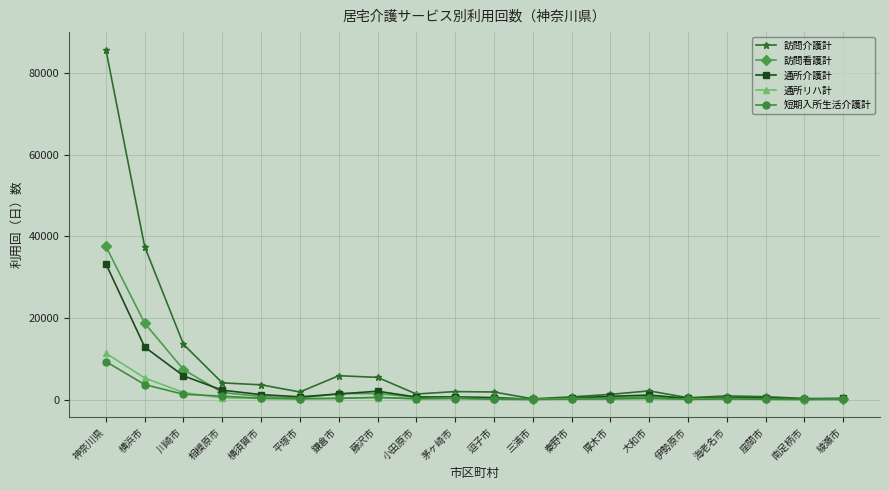

At which label does 通所介護計 reach its peak?

神奈川県